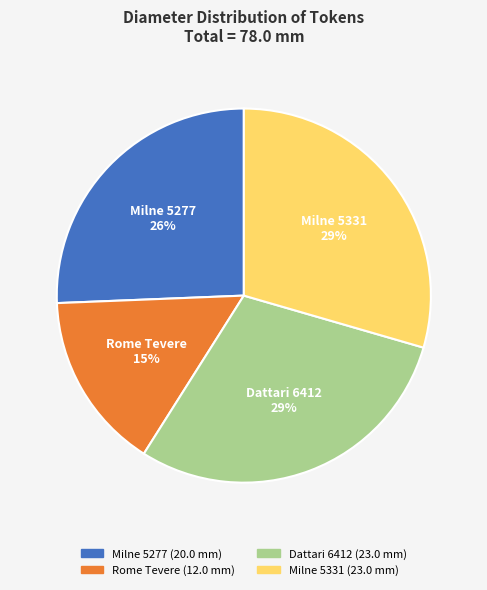

Does any single category account for the majority?

No